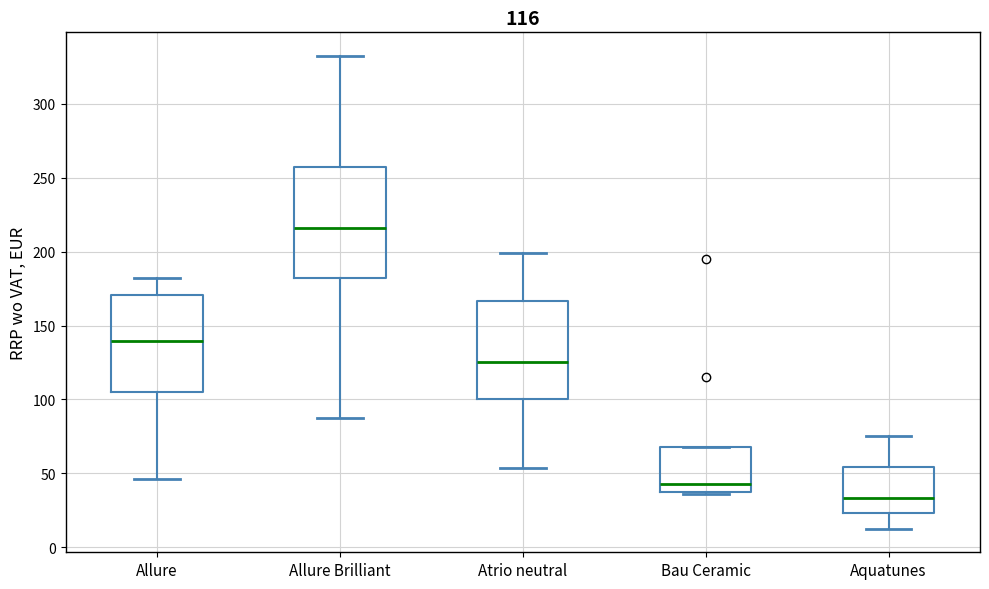

Comparing the boxes themselves (not the whiskers), which one is the tallest?

Allure Brilliant